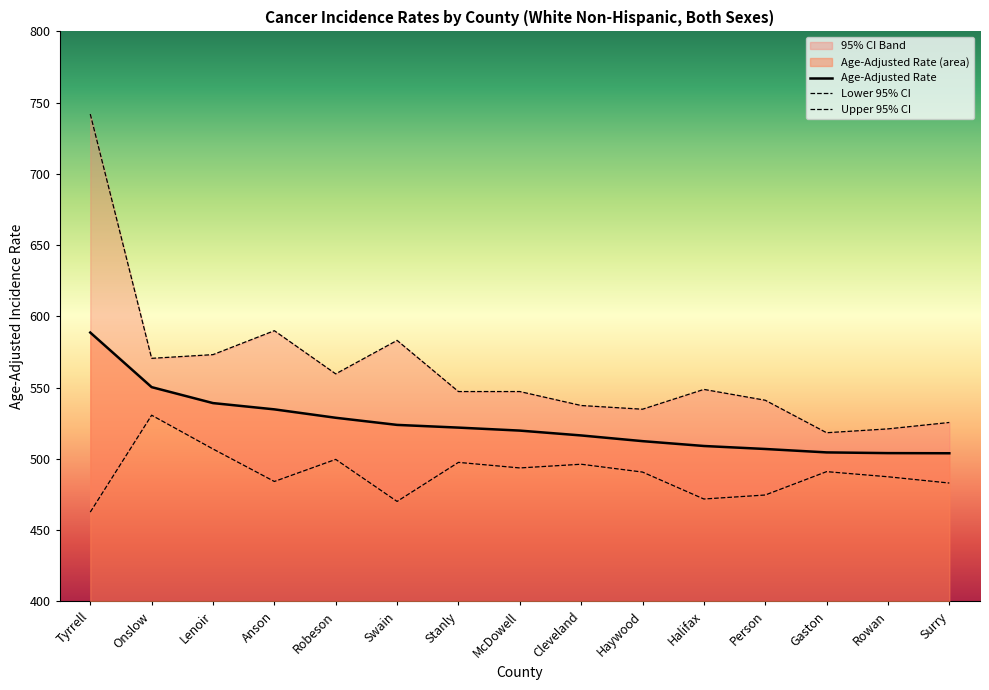

Reading right to left, list all the values displayed in this chart.

Age-Adjusted Rate: Surry=504.0	Rowan=504.1	Gaston=504.6	Person=507.0	Halifax=509.1	Haywood=512.5	Cleveland=516.5	McDowell=519.9	Stanly=522.0	Swain=523.9	Robeson=528.9	Anson=534.8	Lenoir=539.2	Onslow=550.4	Tyrrell=588.7
Lower 95% CI: Surry=483.1	Rowan=487.5	Gaston=491.1	Person=474.7	Halifax=471.9	Haywood=490.8	Cleveland=496.3	McDowell=493.7	Stanly=497.6	Swain=470.2	Robeson=499.7	Anson=484.2	Lenoir=507.0	Onslow=530.7	Tyrrell=462.7
Upper 95% CI: Surry=525.6	Rowan=521.1	Gaston=518.4	Person=541.2	Halifax=548.8	Haywood=534.9	Cleveland=537.5	McDowell=547.3	Stanly=547.3	Swain=583.2	Robeson=559.7	Anson=590.0	Lenoir=573.2	Onslow=570.6	Tyrrell=742.0